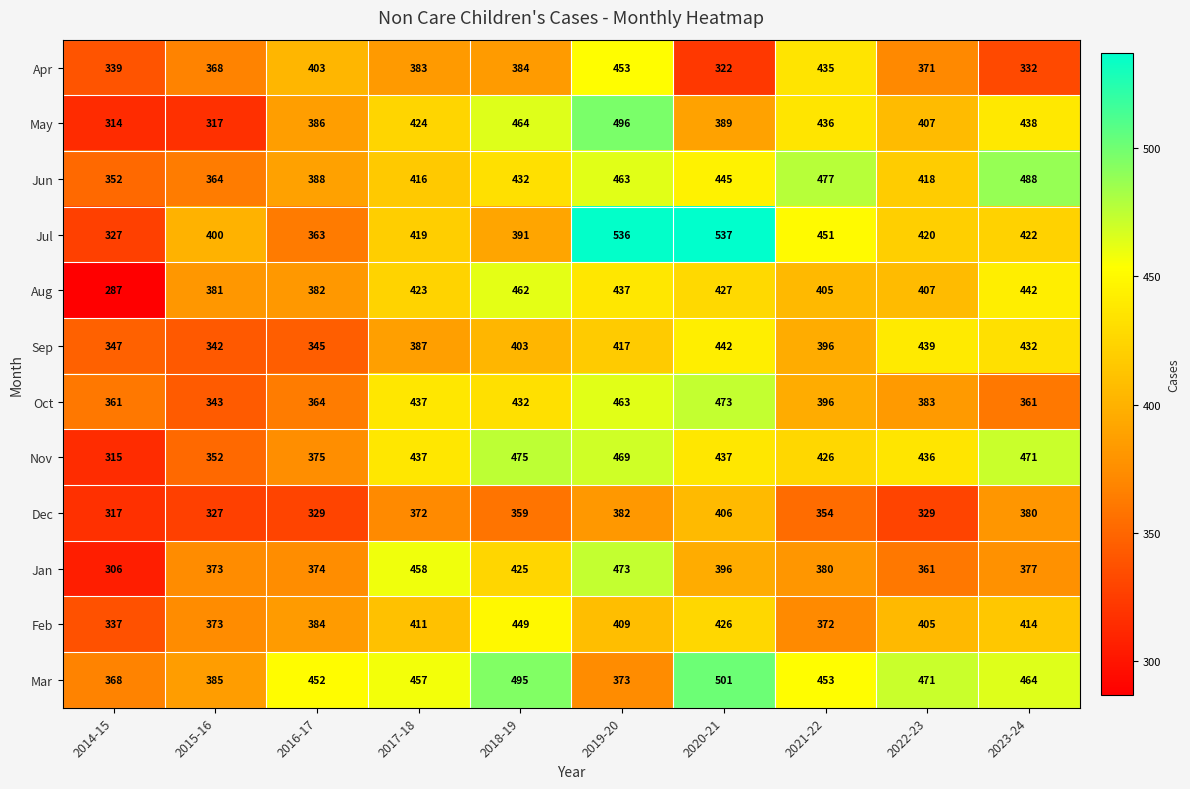

Count the number of data series in this chart.

12